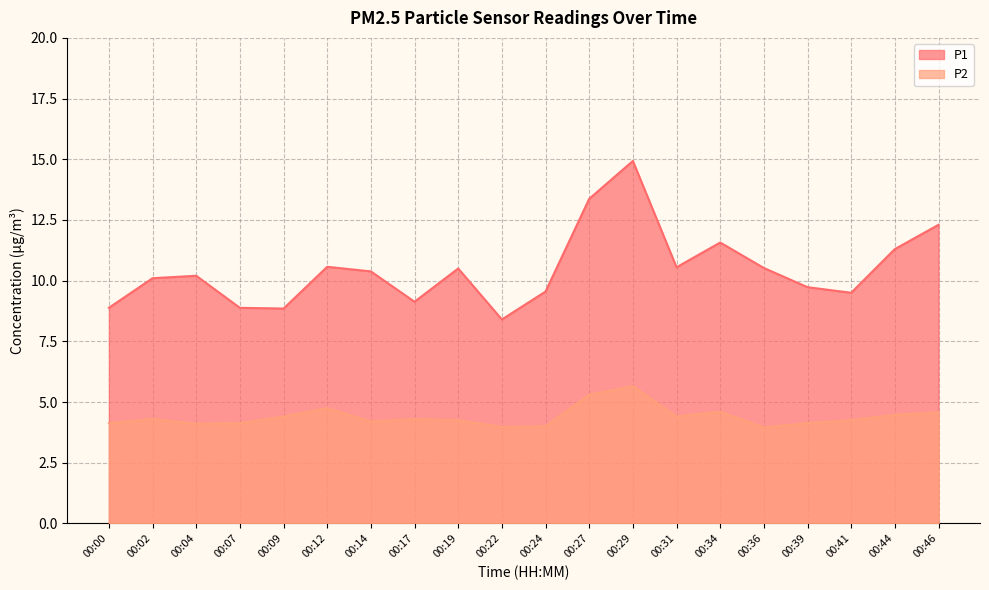

Between 00:12 and 00:44, which series saw the biggest shift?

P1